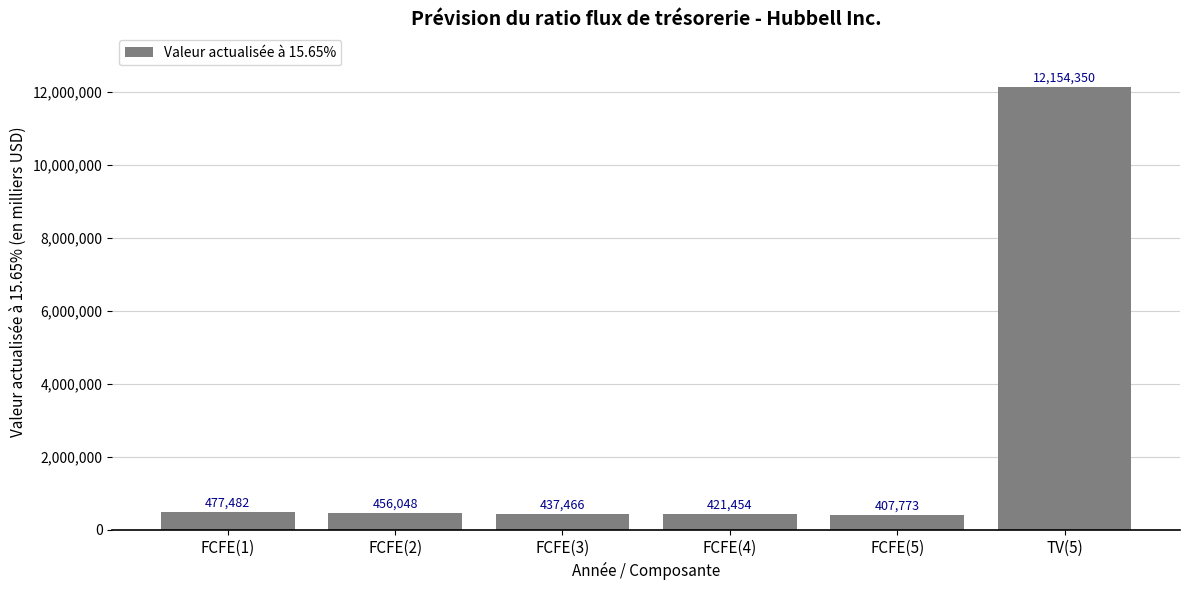

What is the label of the 3rd bar from the left?

FCFE(3)